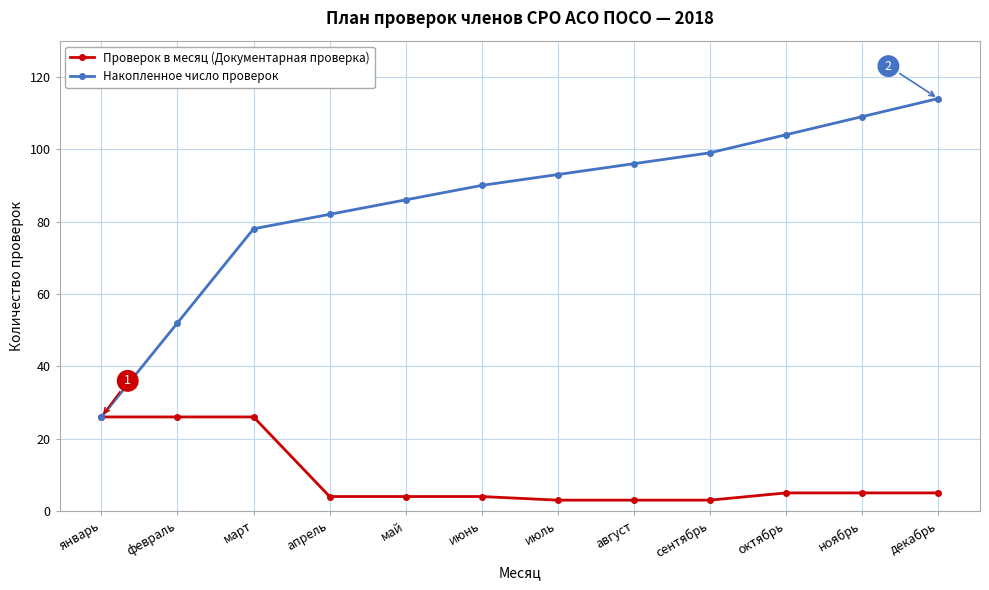

What is the minimum value for Накопленное число проверок?

26